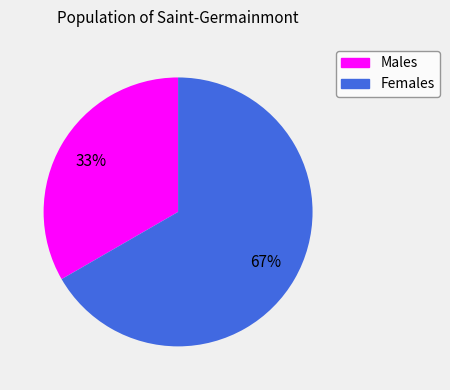

What is the largest slice in the pie chart?

Females